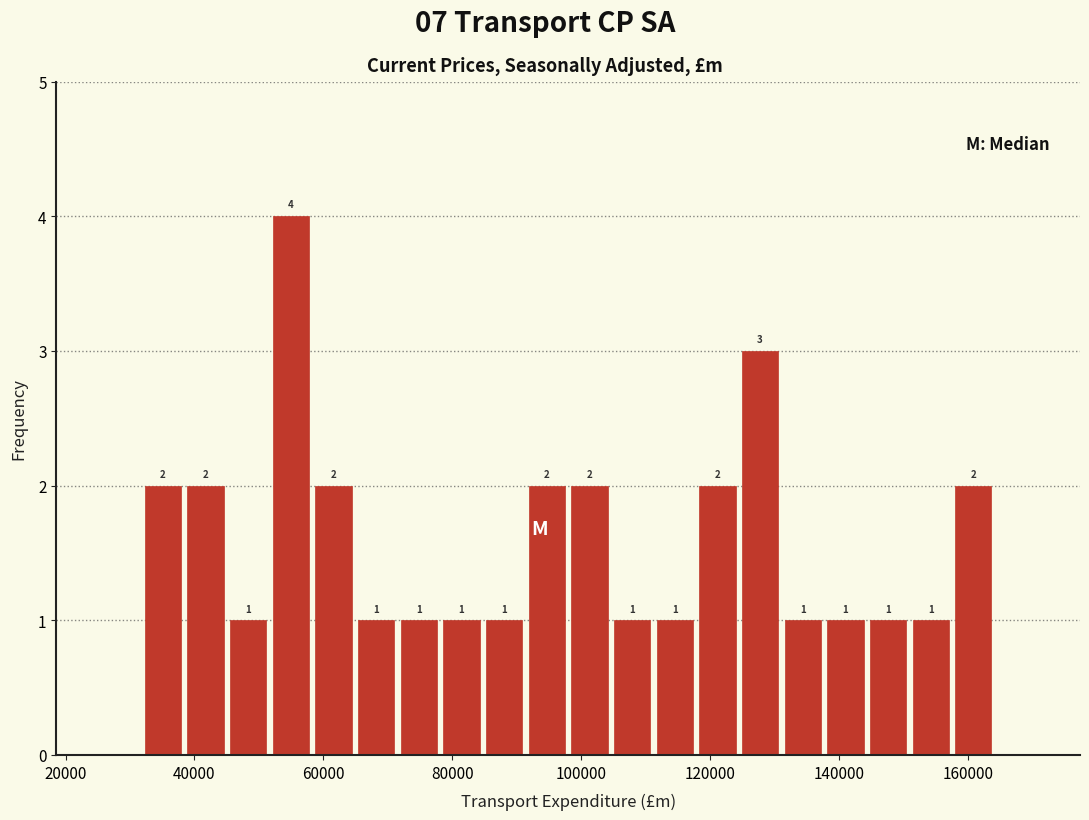

Read against the x-axis, roughly where is the centre of the tallest bar?

54000